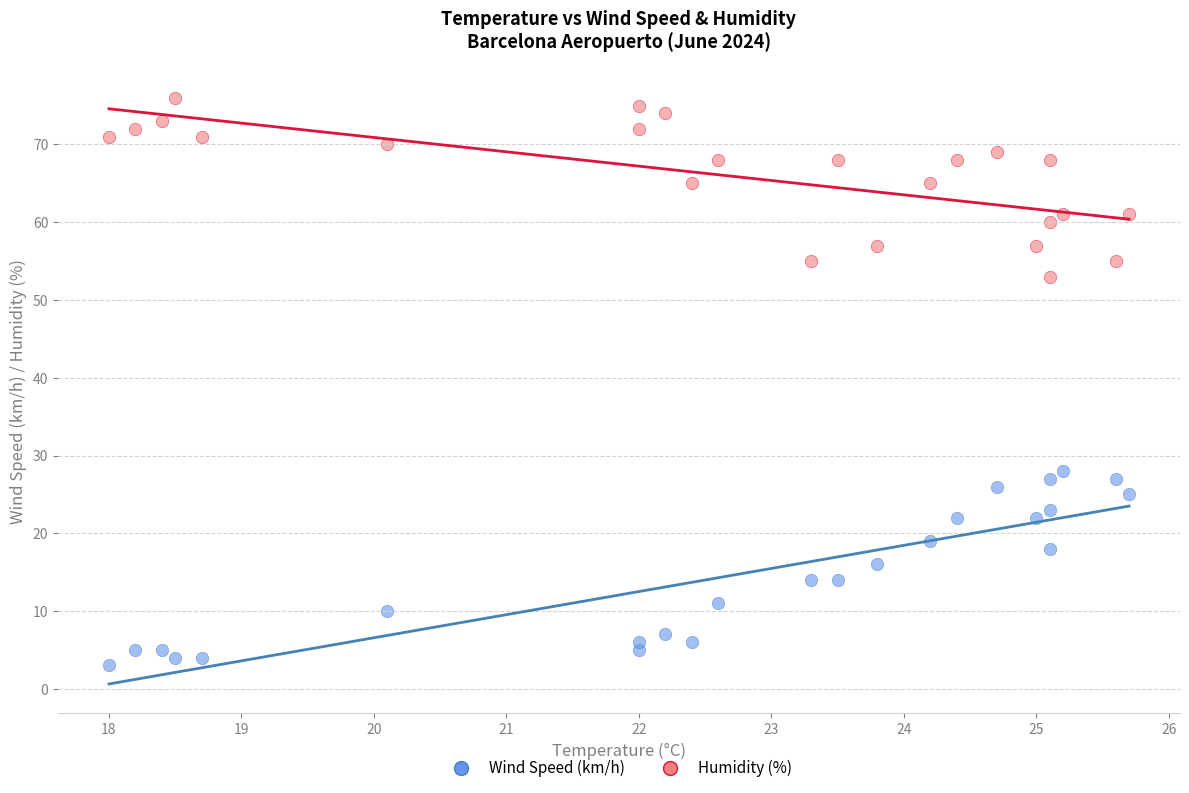

Which series contains the lowest Y value?

Wind Speed (km/h)